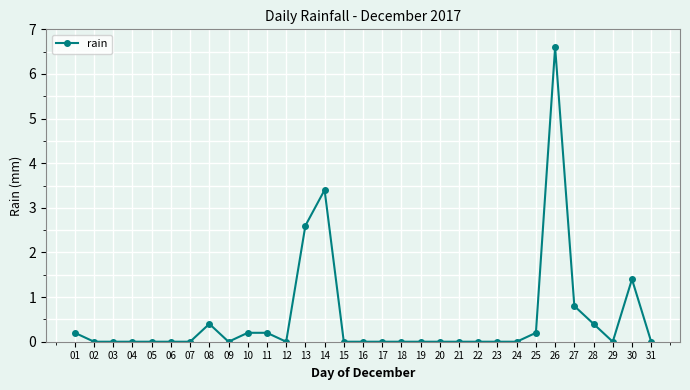

Is it true that the value at 11 is 0.2?

True